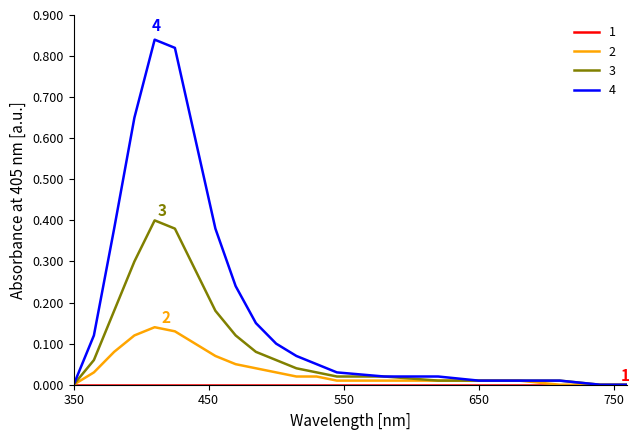

Which series has the widest spread of values?

4